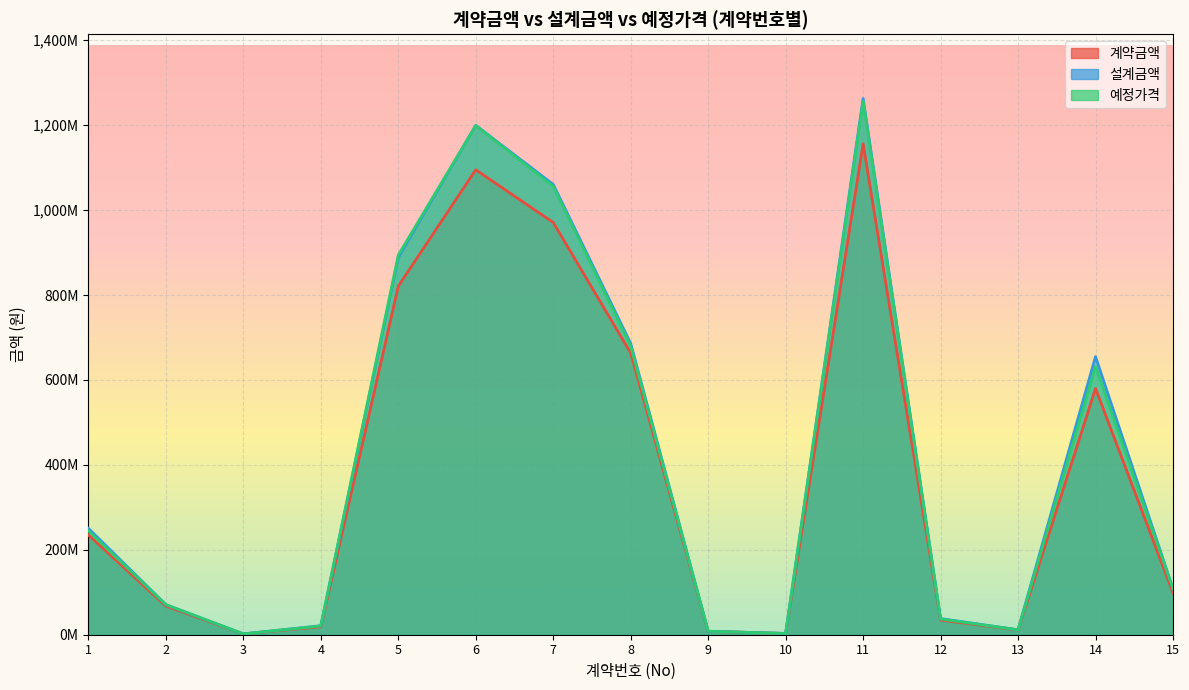

Which series has the widest spread of values?

설계금액